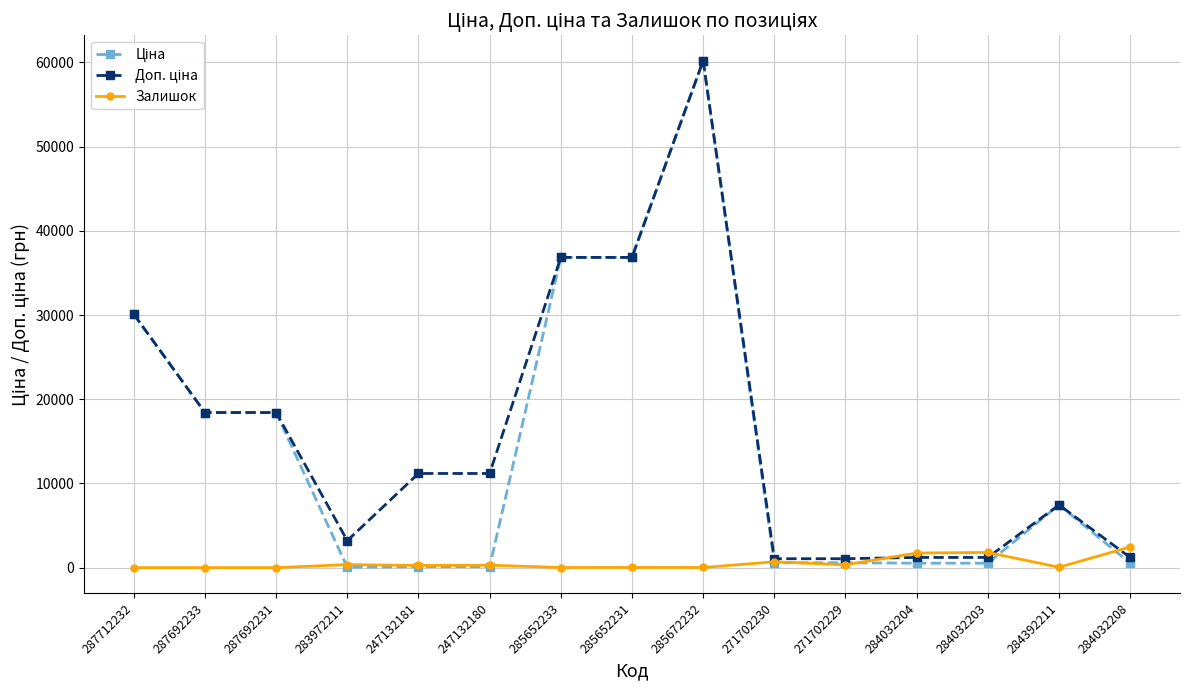

What is the difference between the Залишок values at 247132180 and 287692233?

290.0